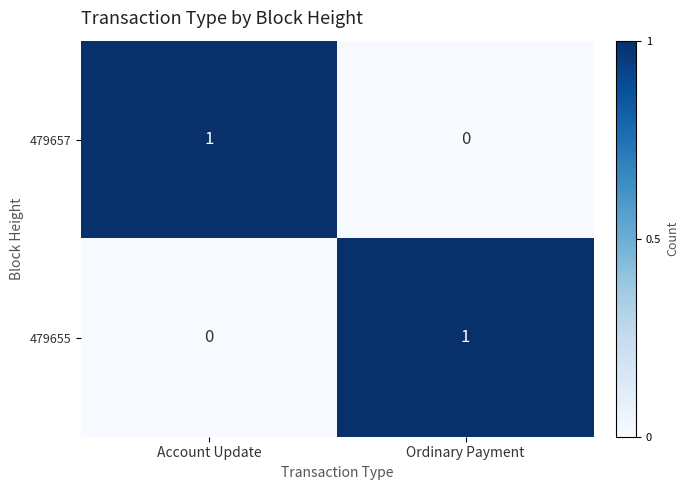

True or false: 479655 has a value of 1 at Ordinary Payment.

True